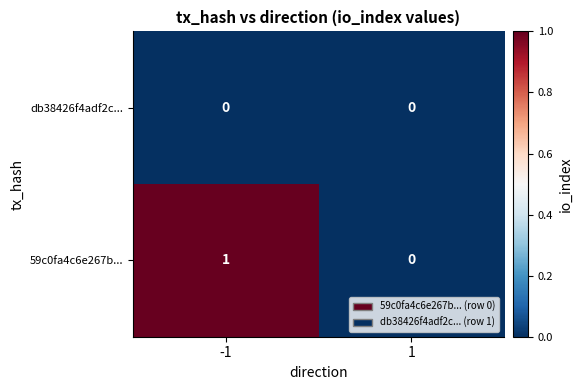

Is it true that 59c0fa4c6e267b... equals 0 at 1?

True